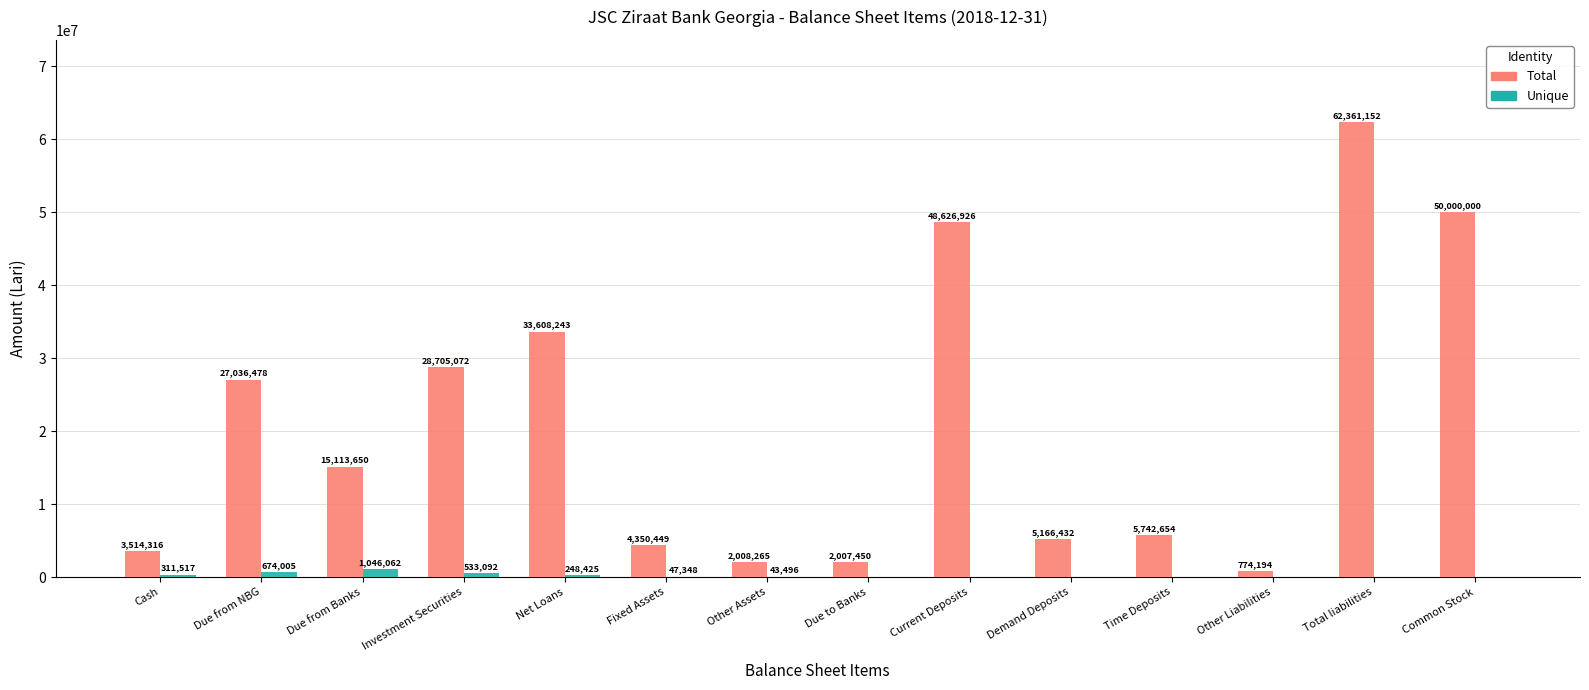

Between Due to Banks and Current Deposits, which series saw the biggest shift?

Total